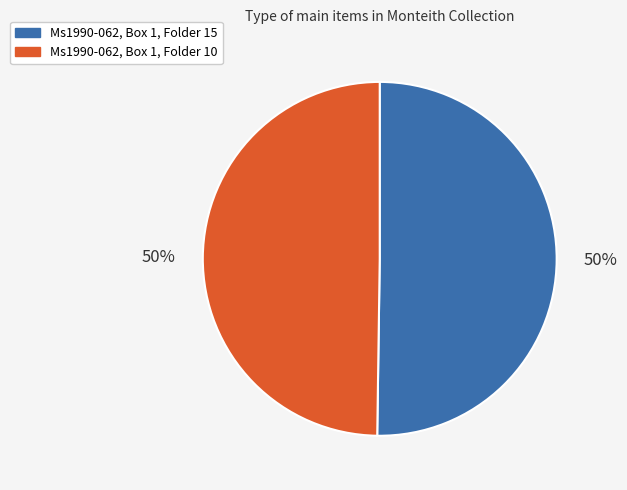

To the nearest percent, what is the combined percentage of Ms1990-062, Box 1, Folder 15 and Ms1990-062, Box 1, Folder 10?

100%